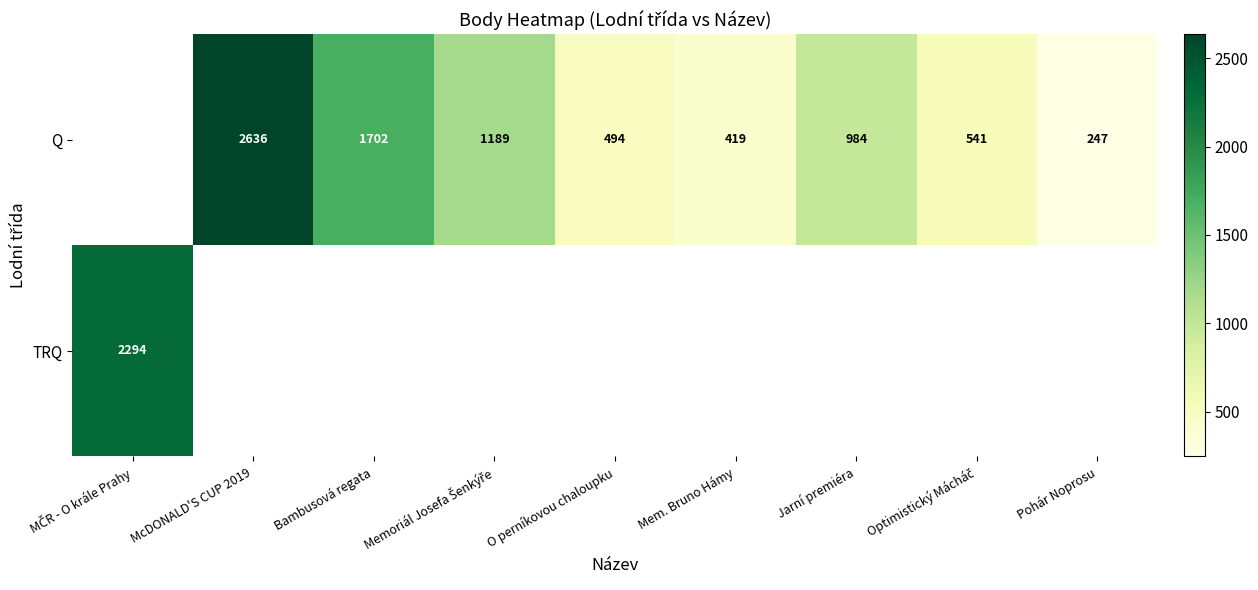

The Q series shows 2636 at McDONALD'S CUP 2019. True or false?

True